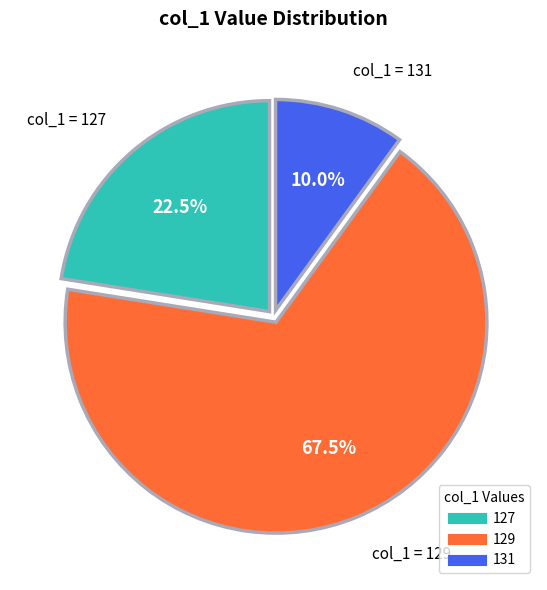

Combined, what portion of the pie is 131 and 127?

32.5%